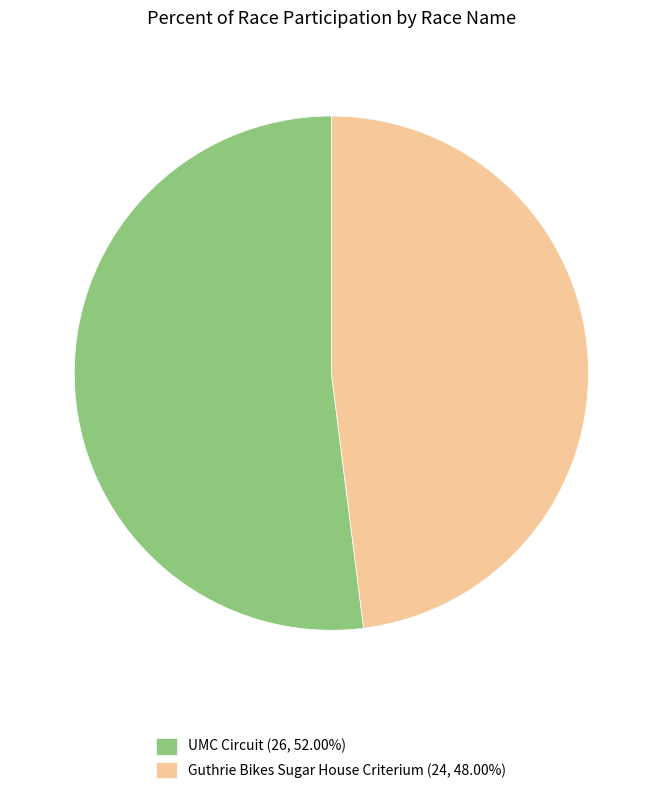

Does any single category account for the majority?

Yes